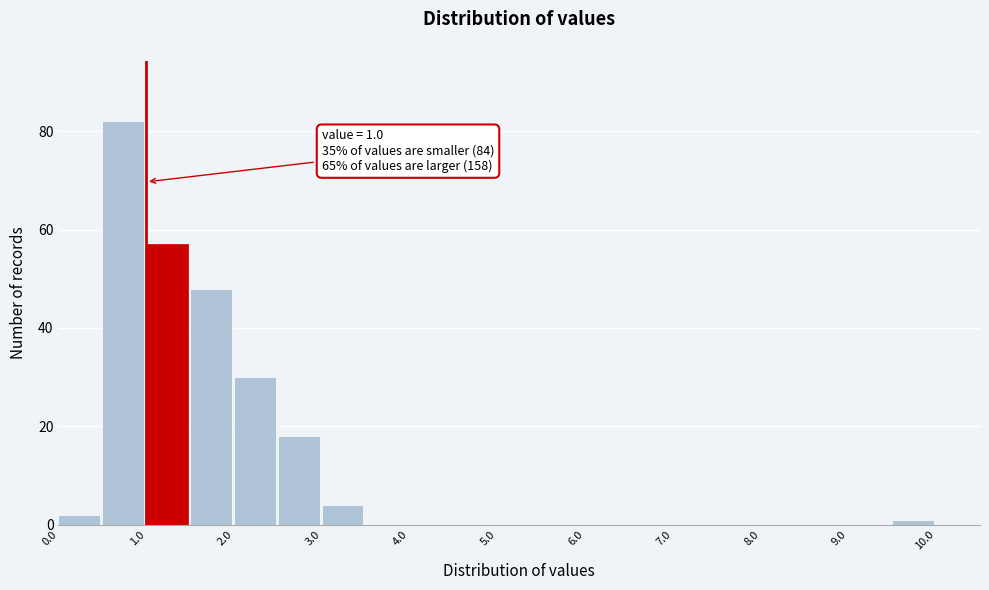

Over which range of the x-axis is the bar tallest?

0.5 to 1.0